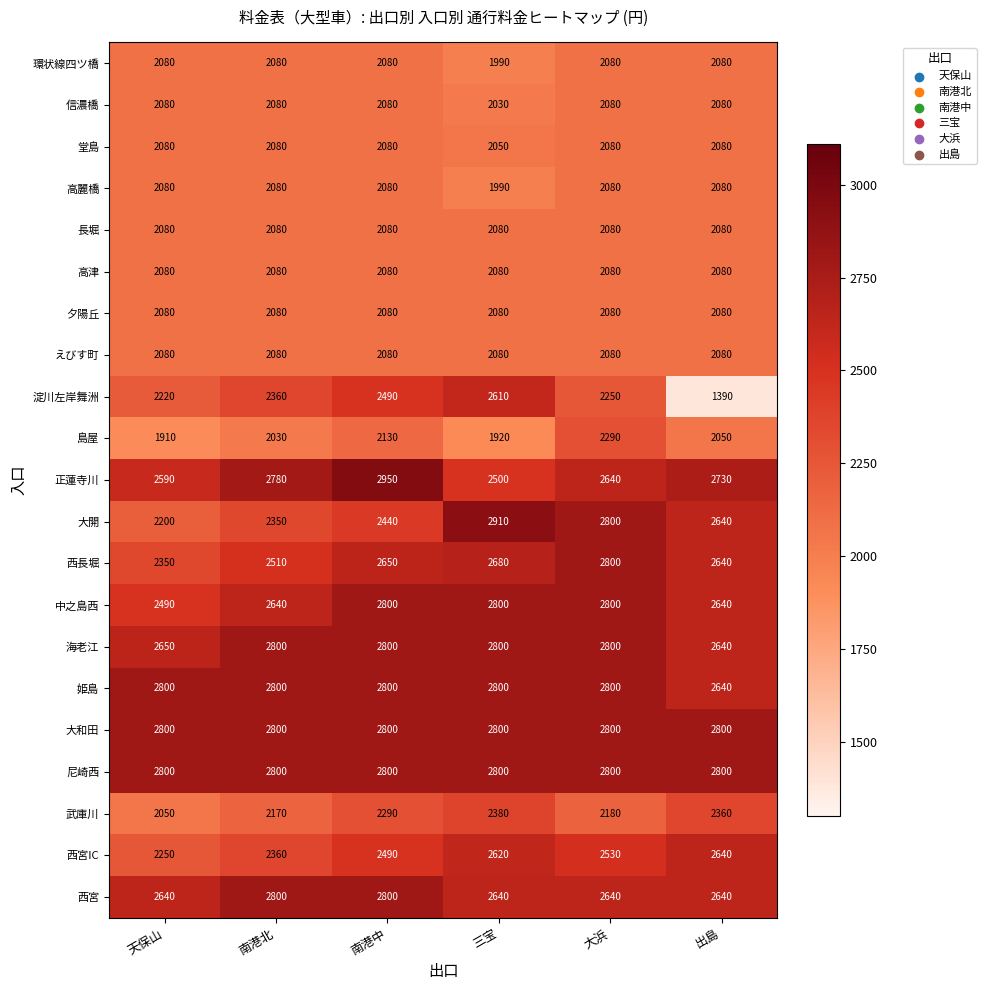

What is the average value of the 堂島 series?

2075